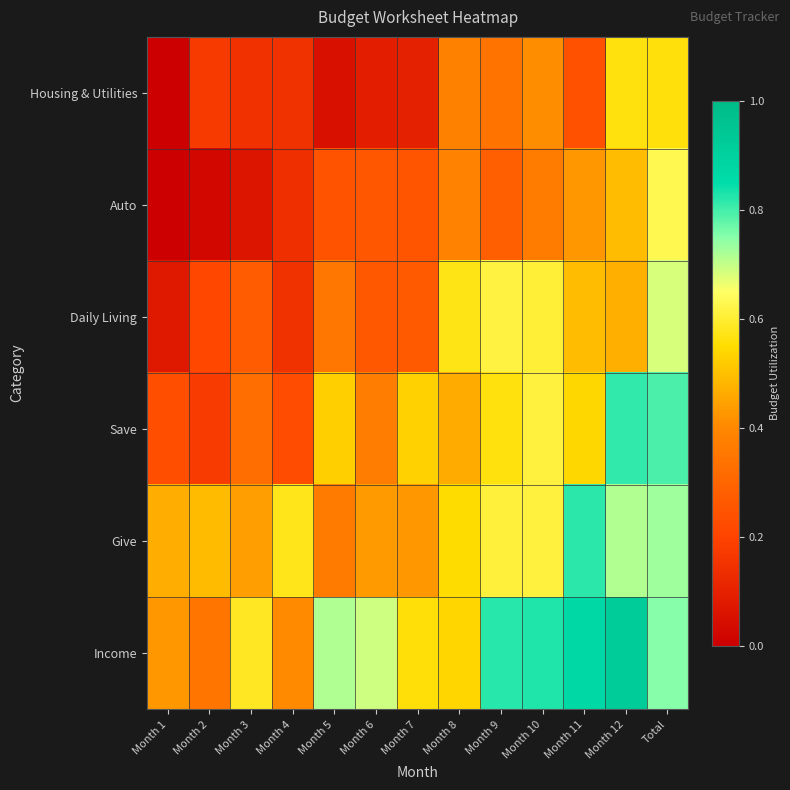

List the series in order of their peak value, lowest first.

Housing & Utilities, Auto, Daily Living, Save, Give, Income